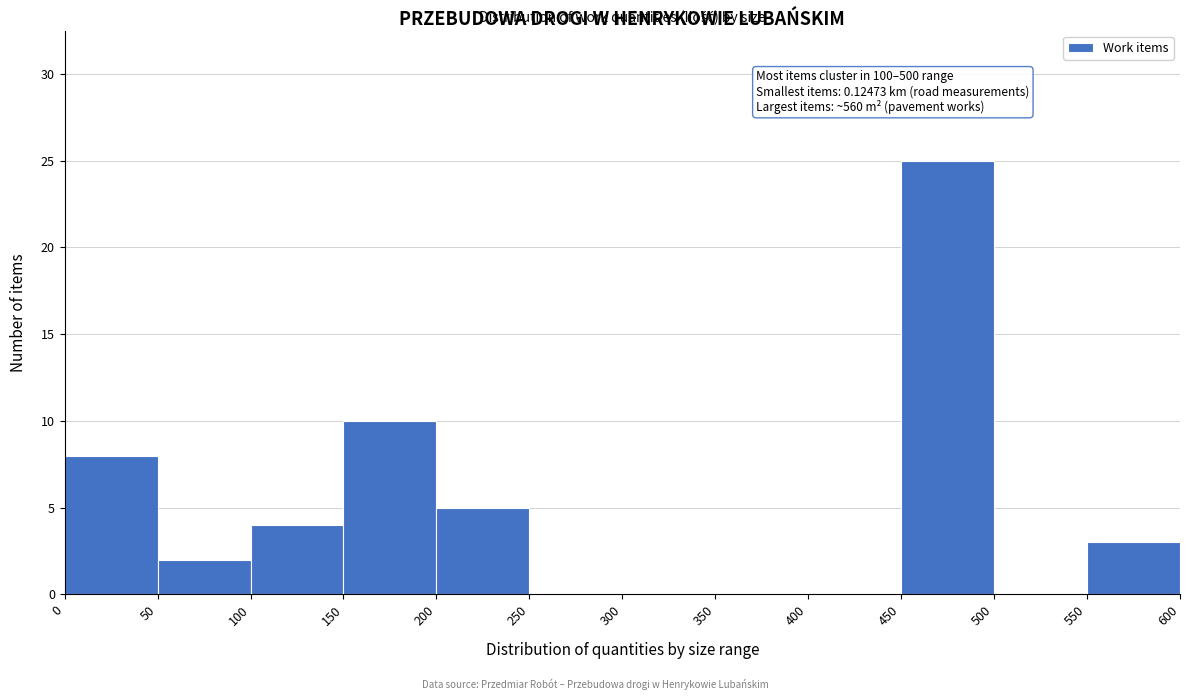

Which range on the x-axis has the tallest bar?

450 to 500